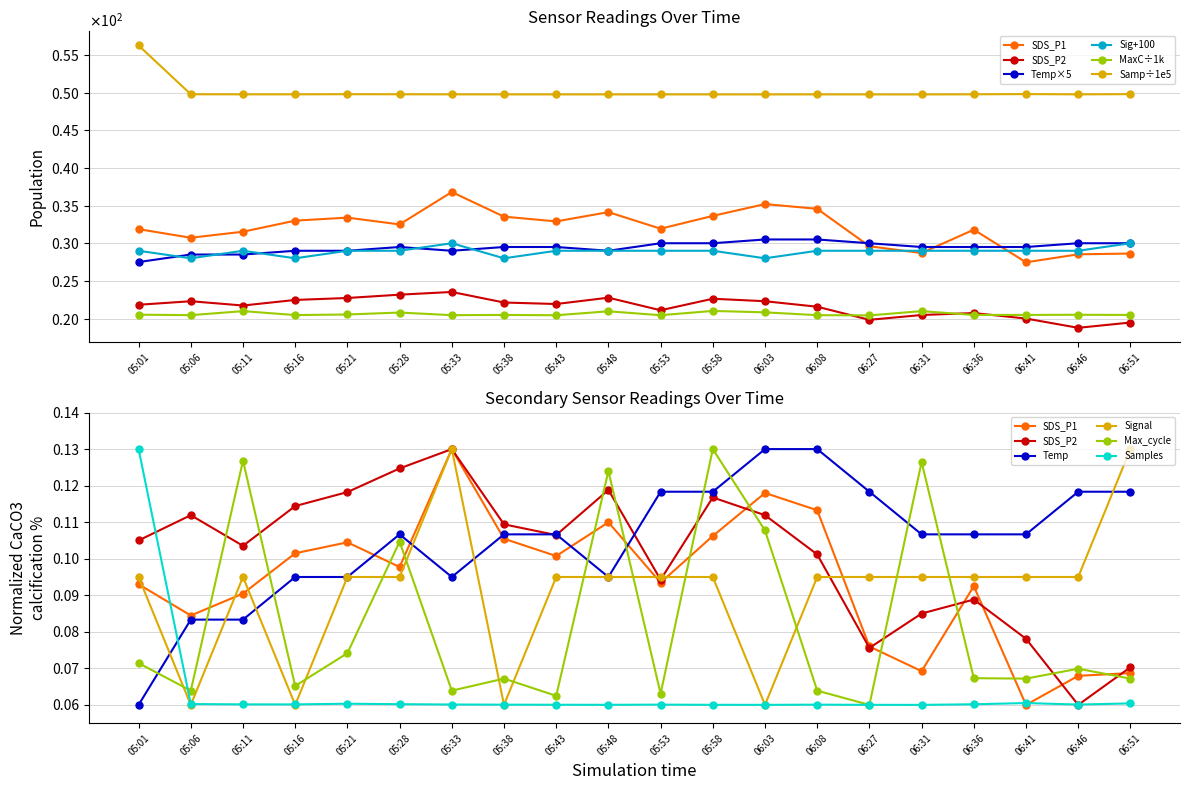

What is the average value of the Temp series?

0.1